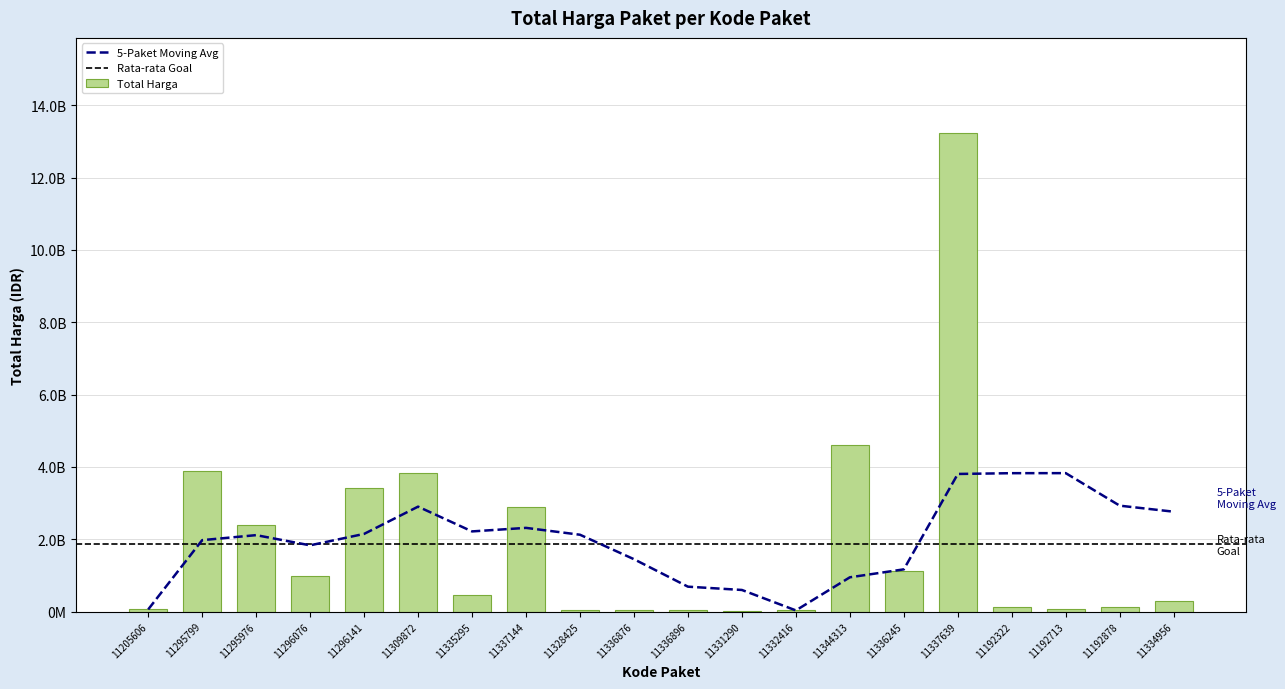

Are the bars grouped side by side (vs. stacked)?

No